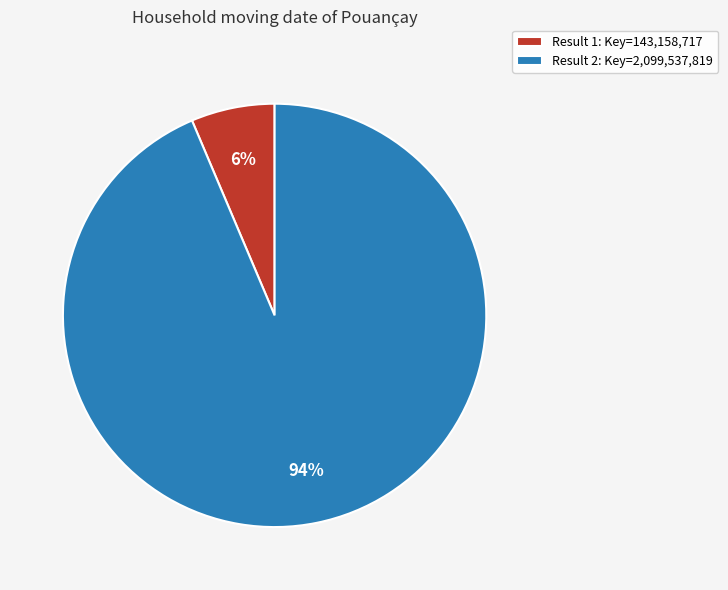

How many segments does this pie chart have?

2